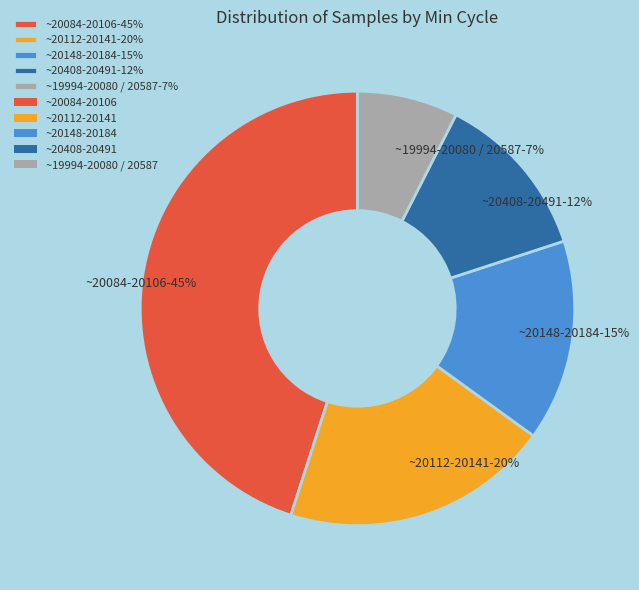

Count the number of slices in the pie.

5